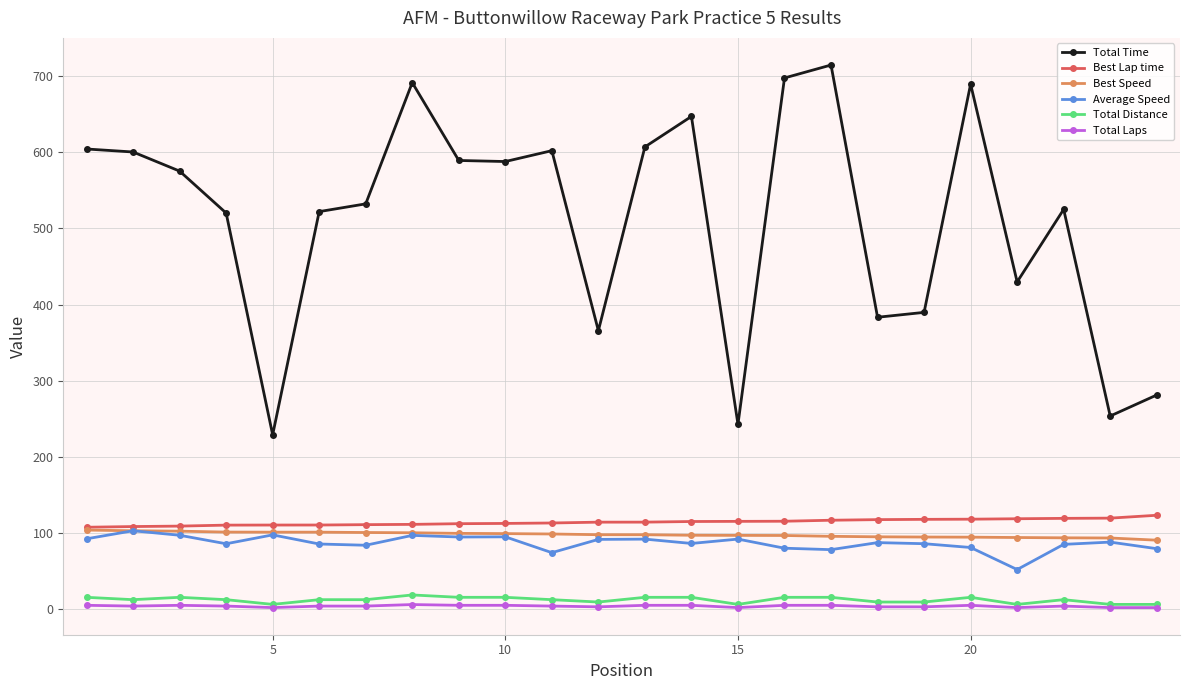

Which series has the largest total across all categories?

Total Time